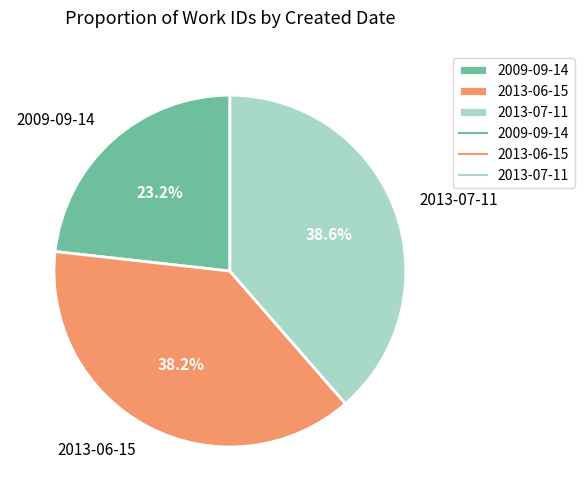

Which category has the smallest portion of the pie?

2009-09-14